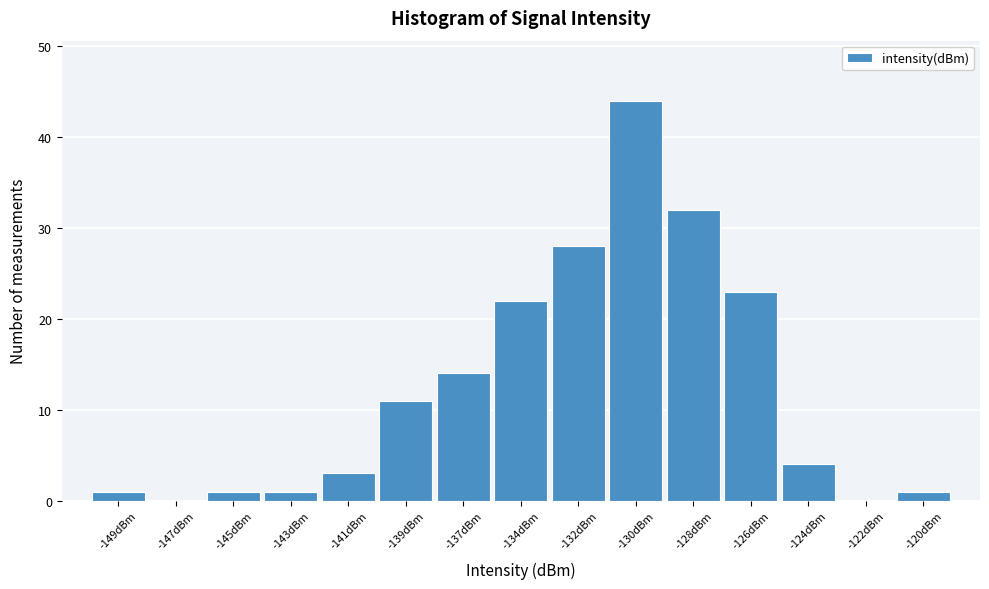

Reading left to right, list all the values displayed in this chart.

-149dBm=1	-147dBm=0	-145dBm=1	-143dBm=1	-141dBm=3	-139dBm=11	-137dBm=14	-134dBm=22	-132dBm=28	-130dBm=44	-128dBm=32	-126dBm=23	-124dBm=4	-122dBm=0	-120dBm=1